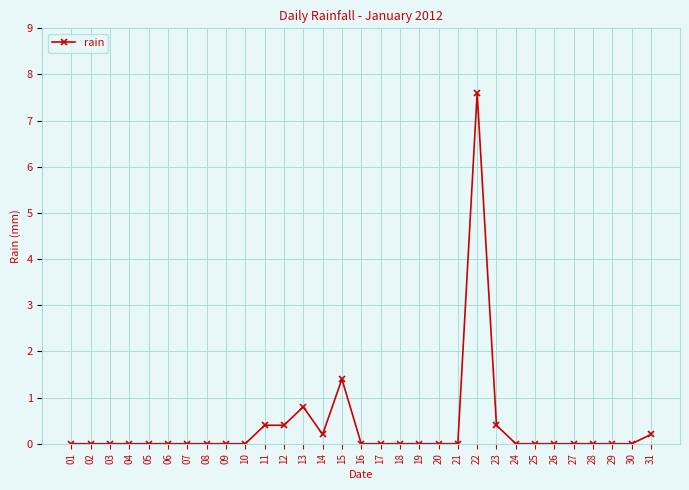

Reading right to left, list all the values displayed in this chart.

31=0.2	30=0.0	29=0.0	28=0.0	27=0.0	26=0.0	25=0.0	24=0.0	23=0.4	22=7.6	21=0.0	20=0.0	19=0.0	18=0.0	17=0.0	16=0.0	15=1.4	14=0.2	13=0.8	12=0.4	11=0.4	10=0.0	09=0.0	08=0.0	07=0.0	06=0.0	05=0.0	04=0.0	03=0.0	02=0.0	01=0.0